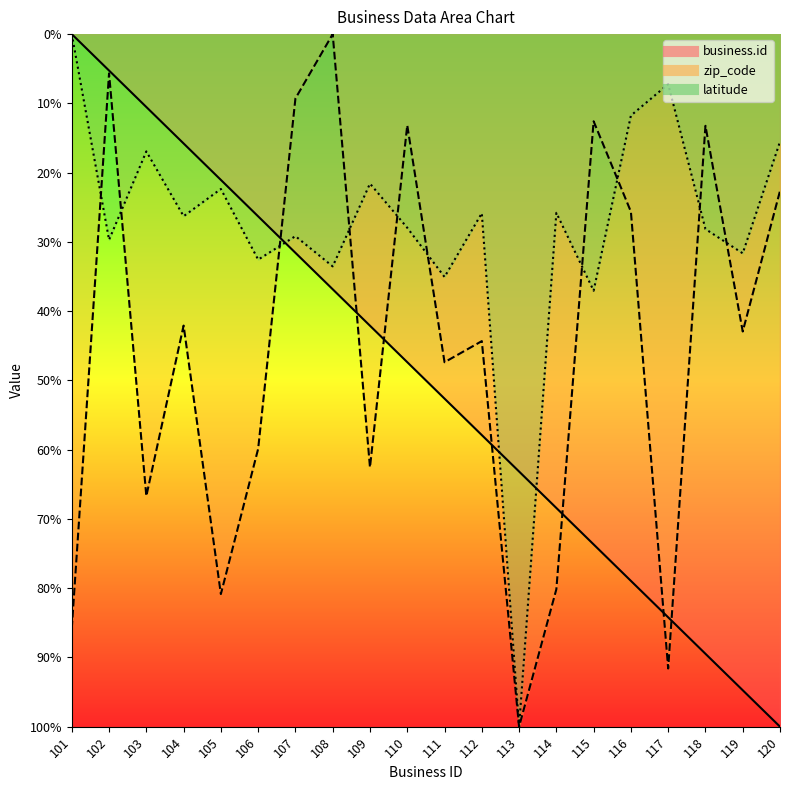

At which category does latitude reach its first local peak?

102